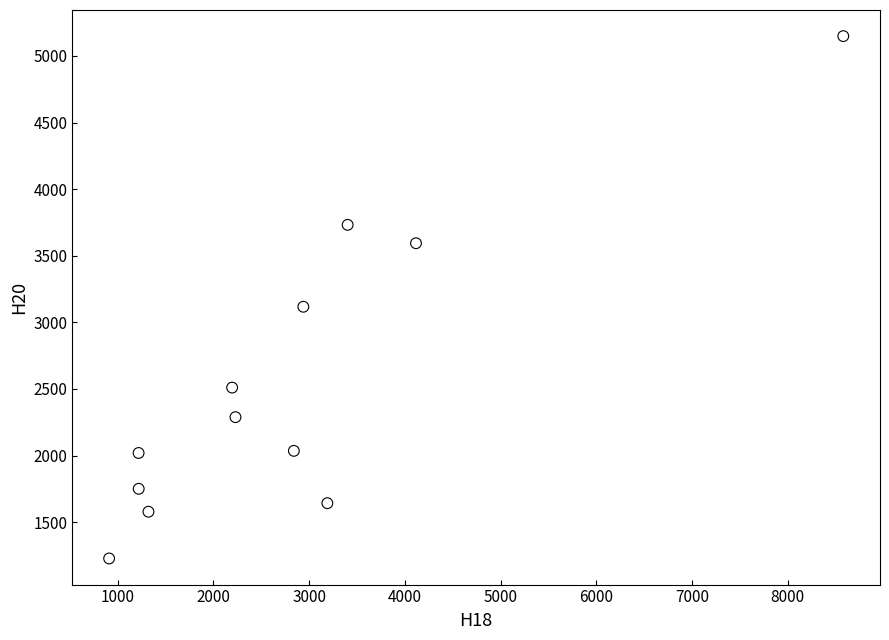

What is the range of Y values (max minus min)?

3922